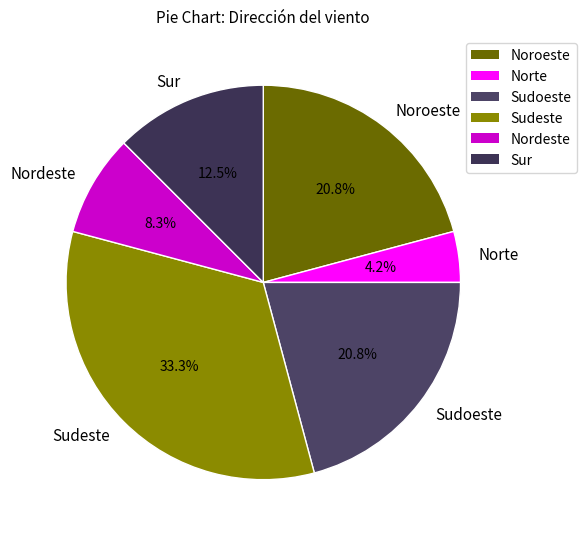

The Noroeste slice represents 35% of the pie. True or false?

False